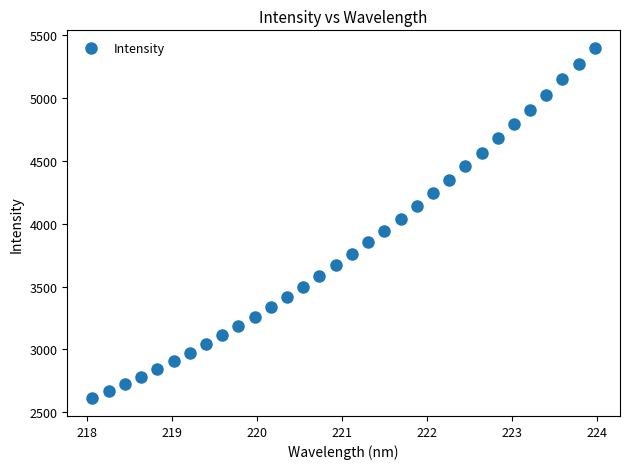

What is the range of X values (max minus min)?

5.9